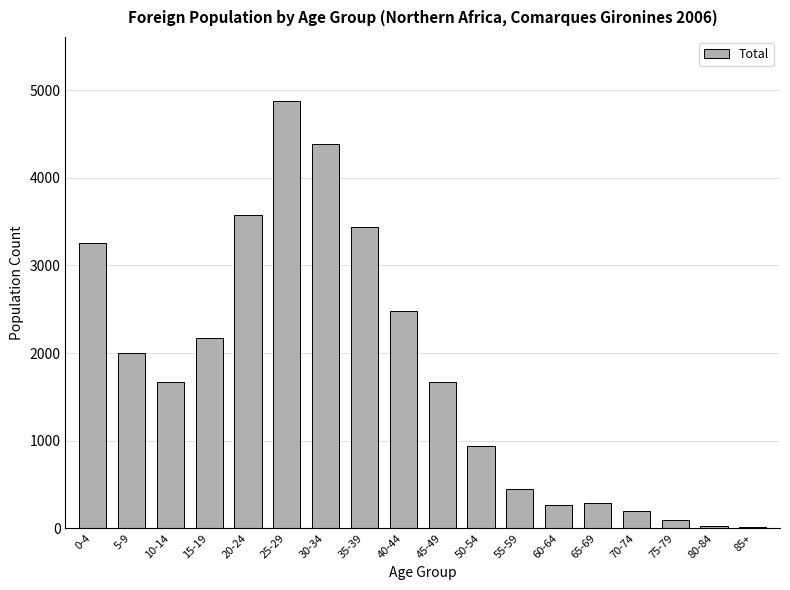

Which label corresponds to the largest value in the chart?

25-29